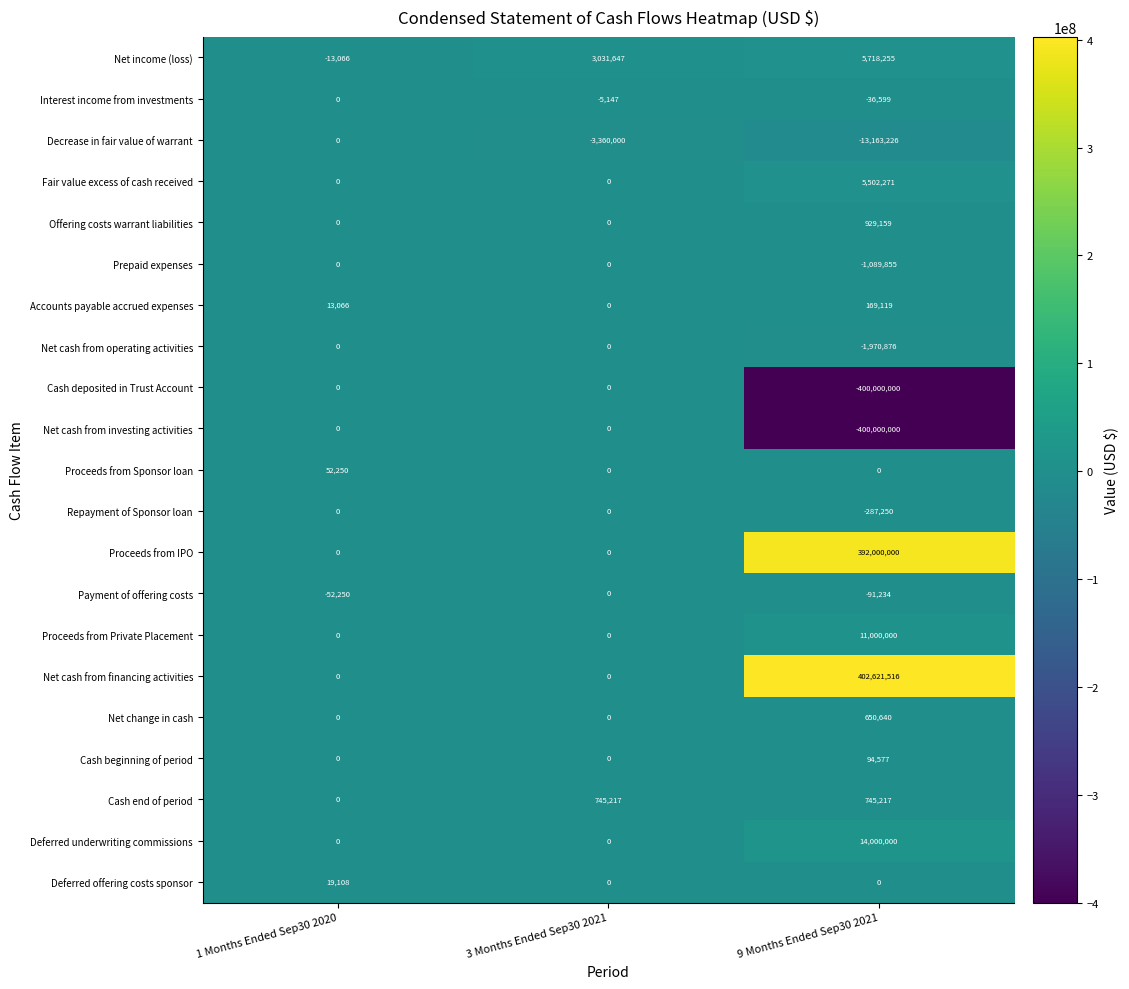

How many data points does each series have?

3